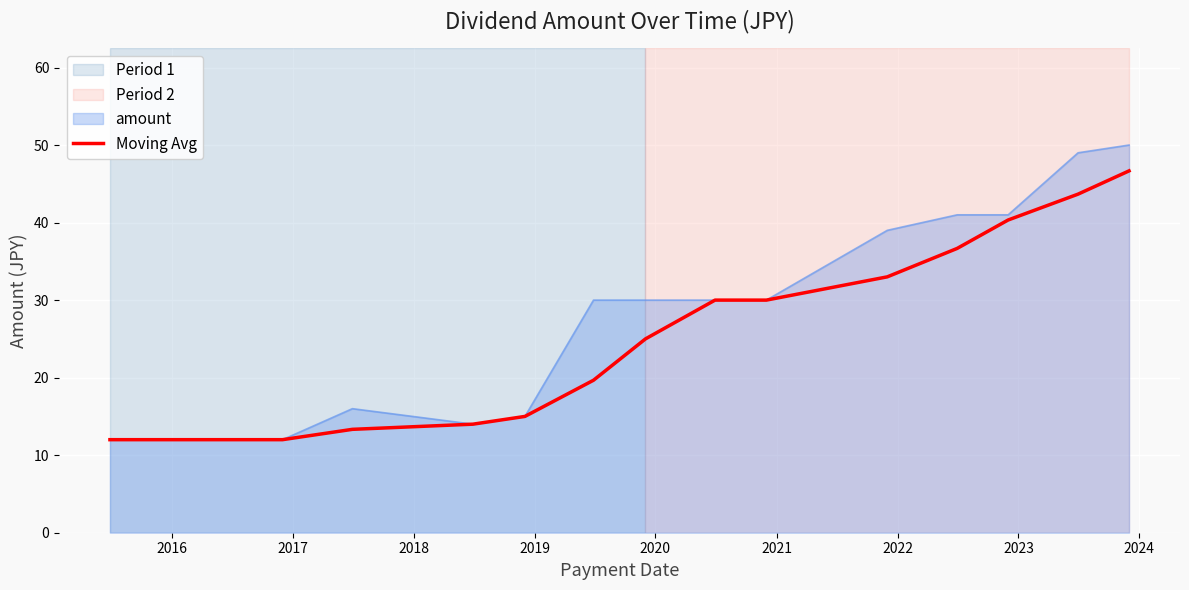

What is the maximum value shown in the chart?

50.0